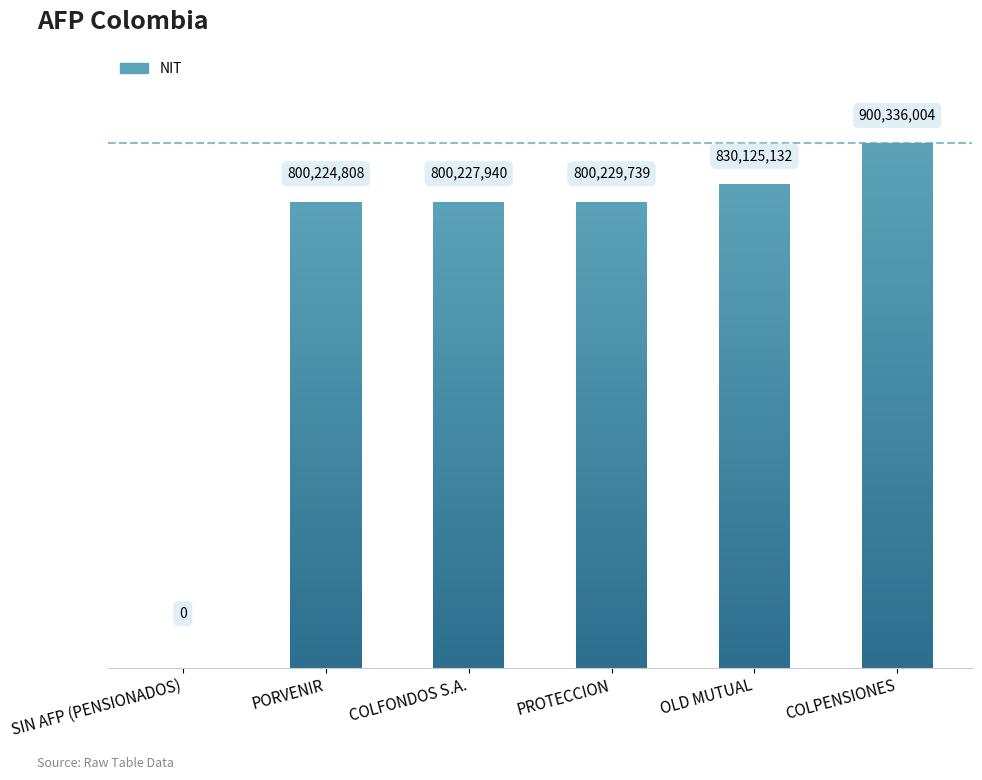

The chart shows a value of 0 at SIN AFP (PENSIONADOS). True or false?

True